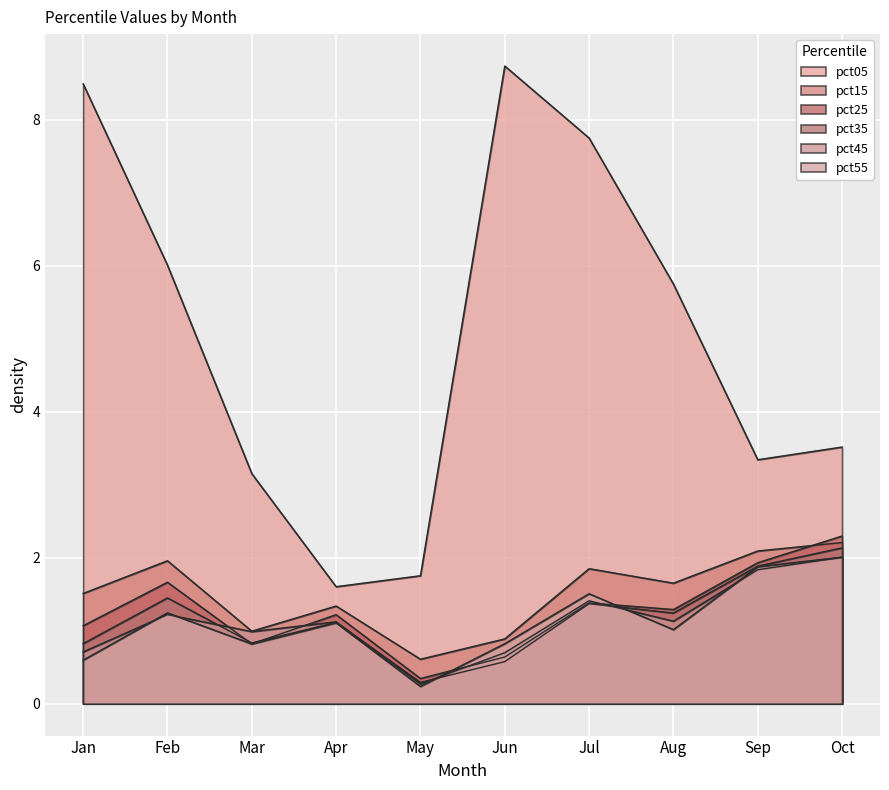

At how many categories does at least one series exceed 2?

8